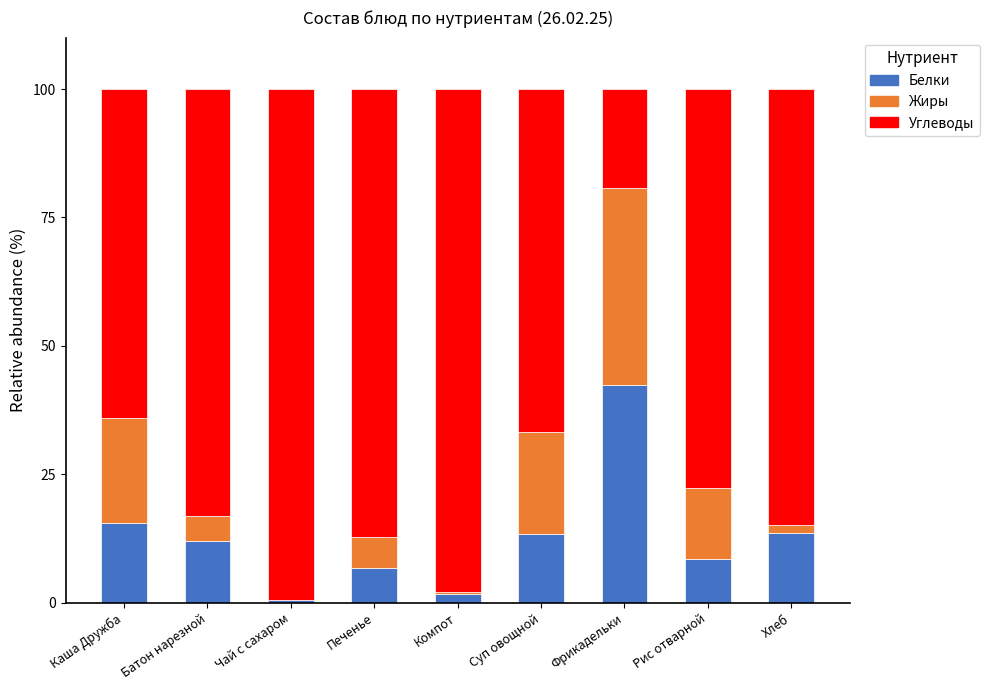

What is the highest value of the Белки series?

42.3